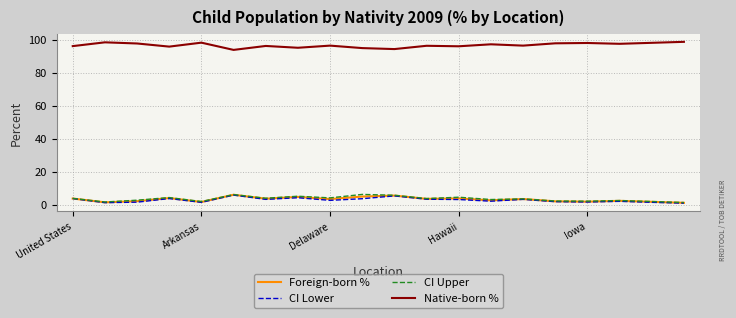

True or false: CI Lower and Native-born % intersect in this chart.

False